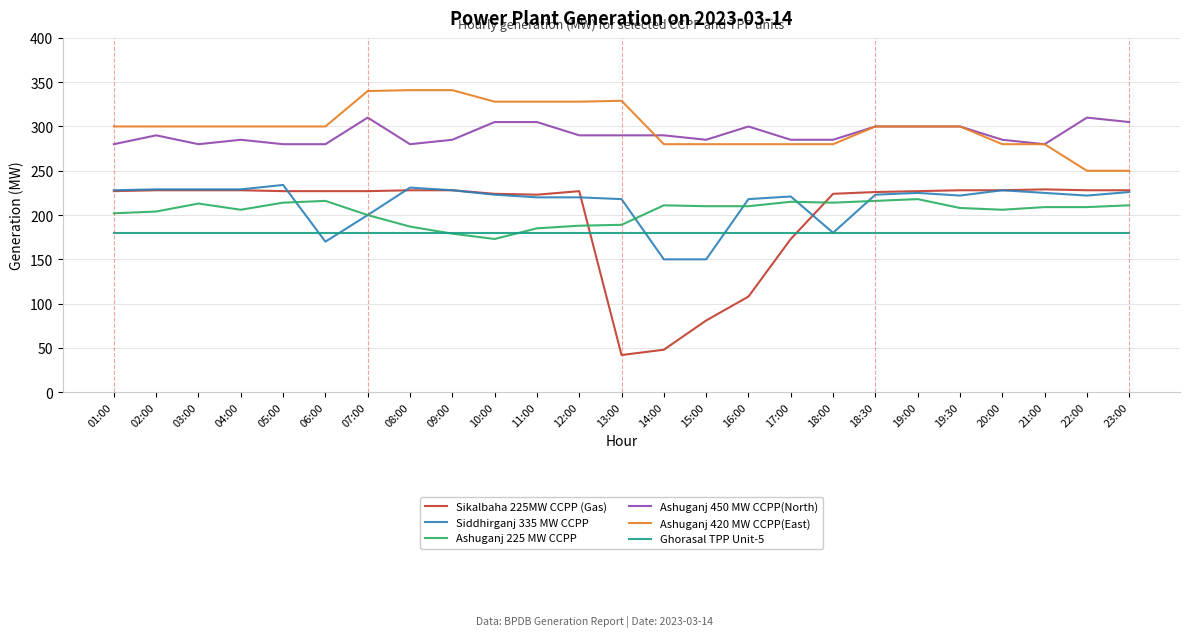

Where do Sikalbaha 225MW CCPP (Gas) and Ashuganj 225 MW CCPP first cross each other?

12:00 and 13:00